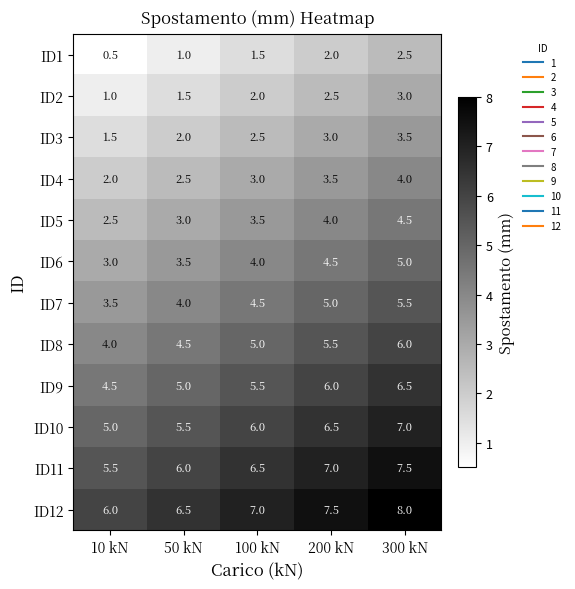

At which label is ID12 closest to 7?

100 kN